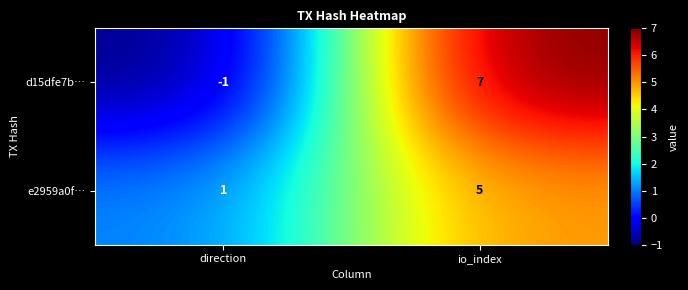

What is the sum of the d15dfe7b… values at direction and io_index?

6